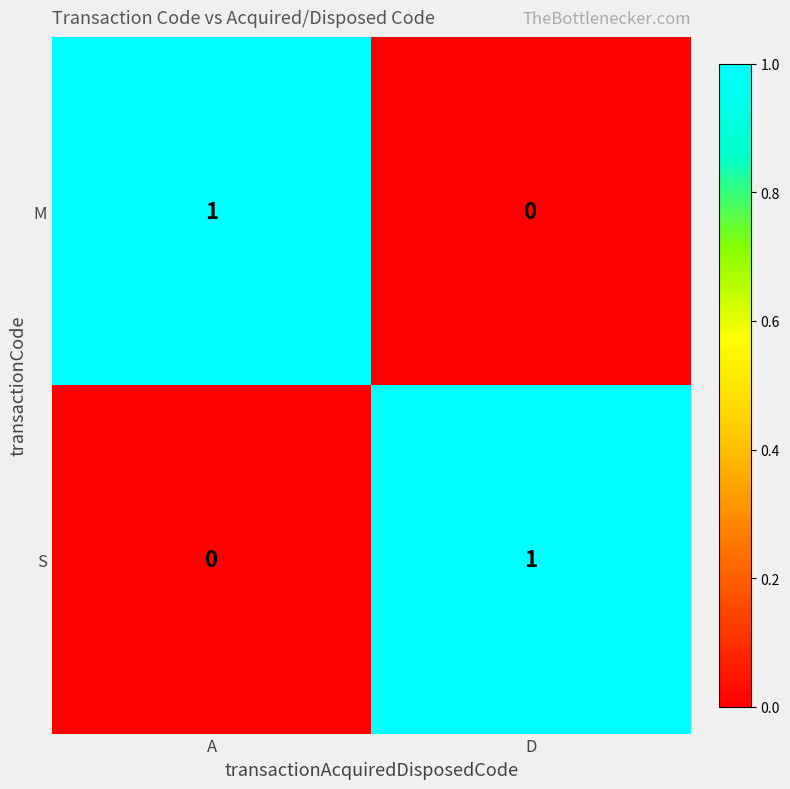

What is the greatest value displayed?

1